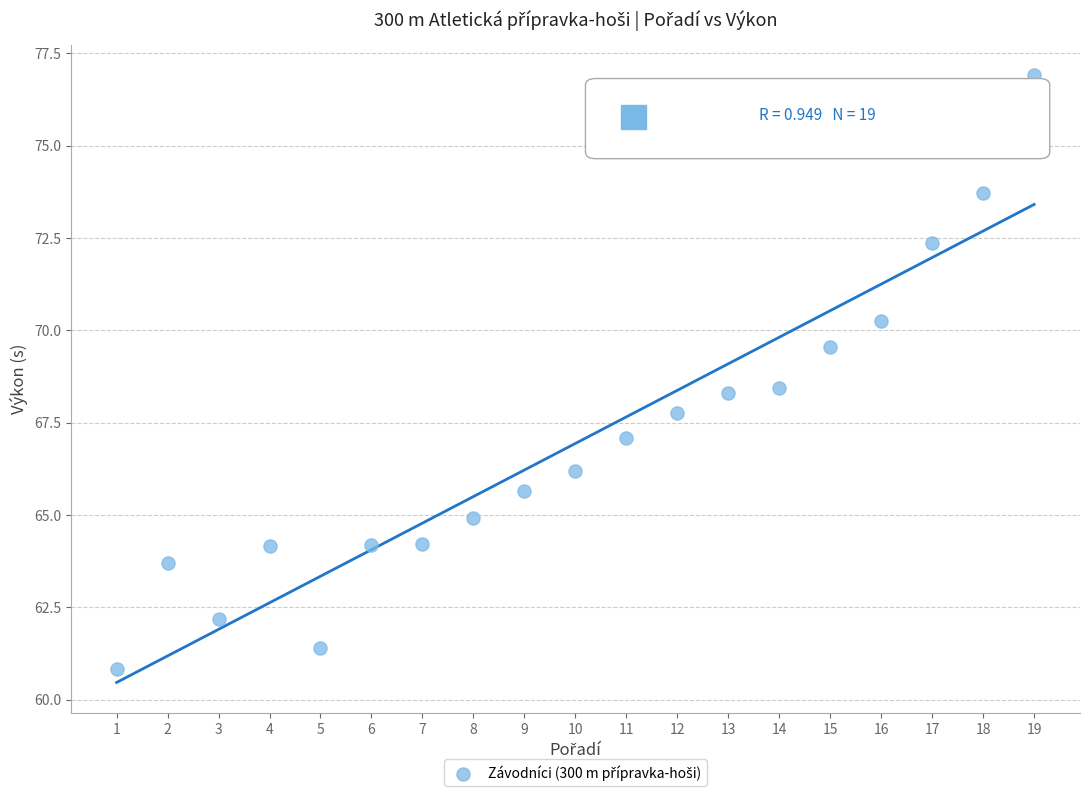

What is the range of Y values (max minus min)?

16.1